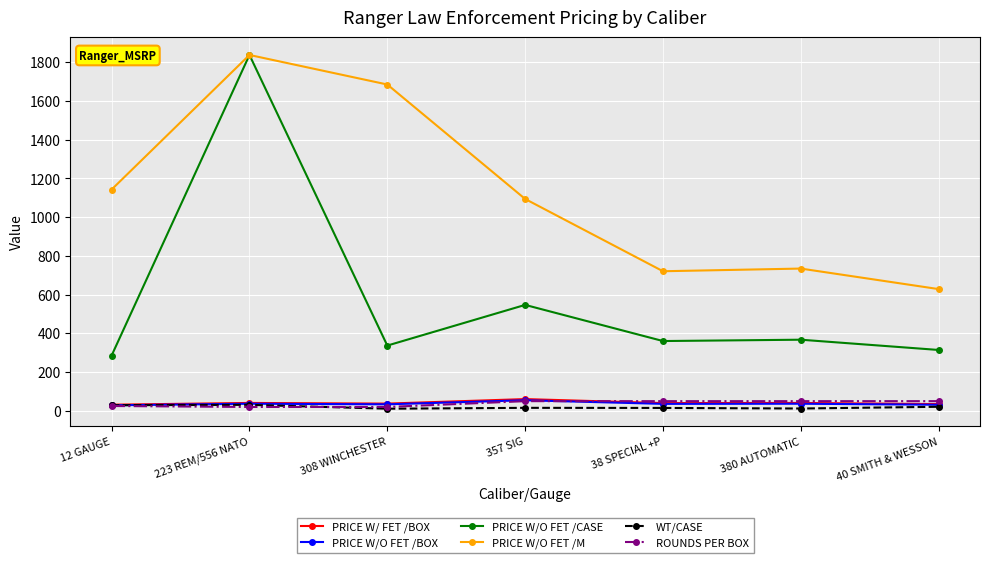

True or false: WT/CASE and PRICE W/O FET /CASE intersect in this chart.

False